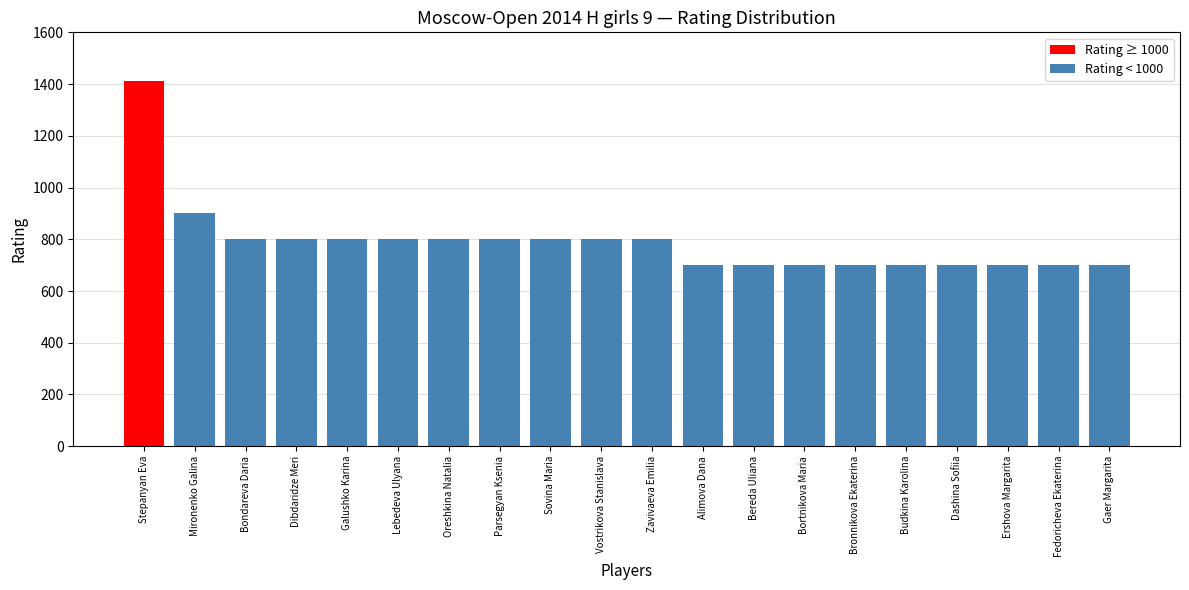

What is the sum of all values?

15812